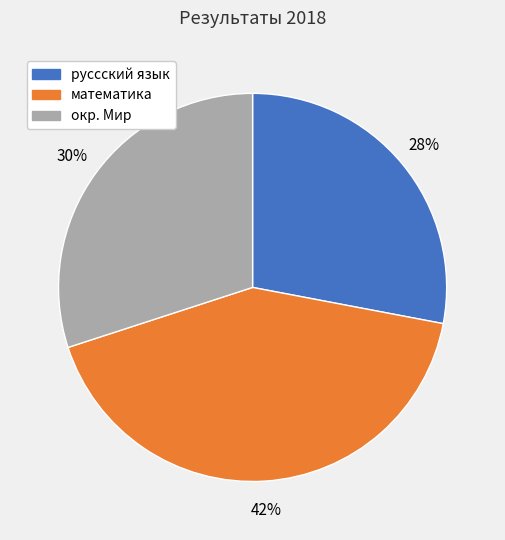

Count the number of slices in the pie.

3